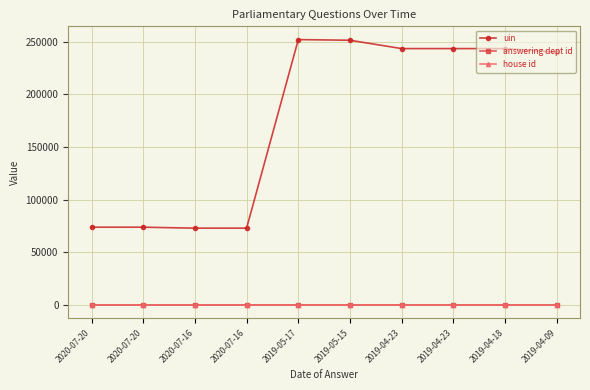

How many data points does each series have?

10